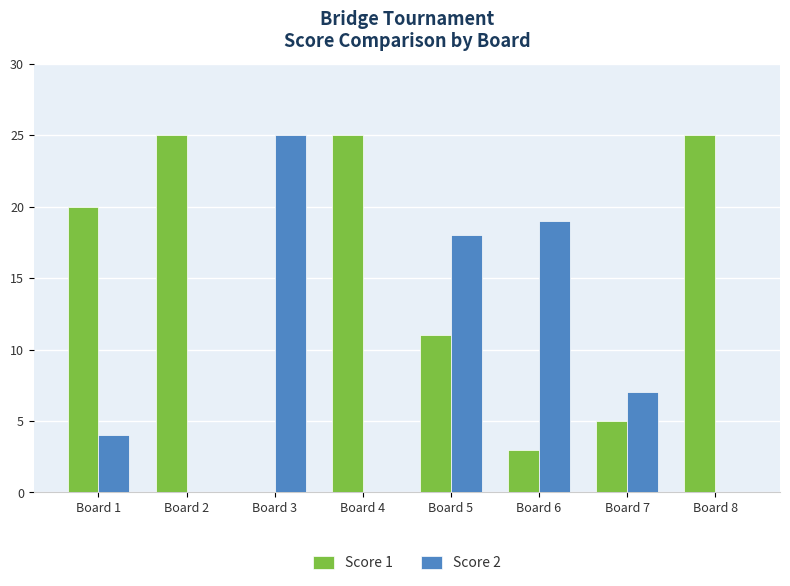

At which label is Score 2 closest to 12?

Board 7